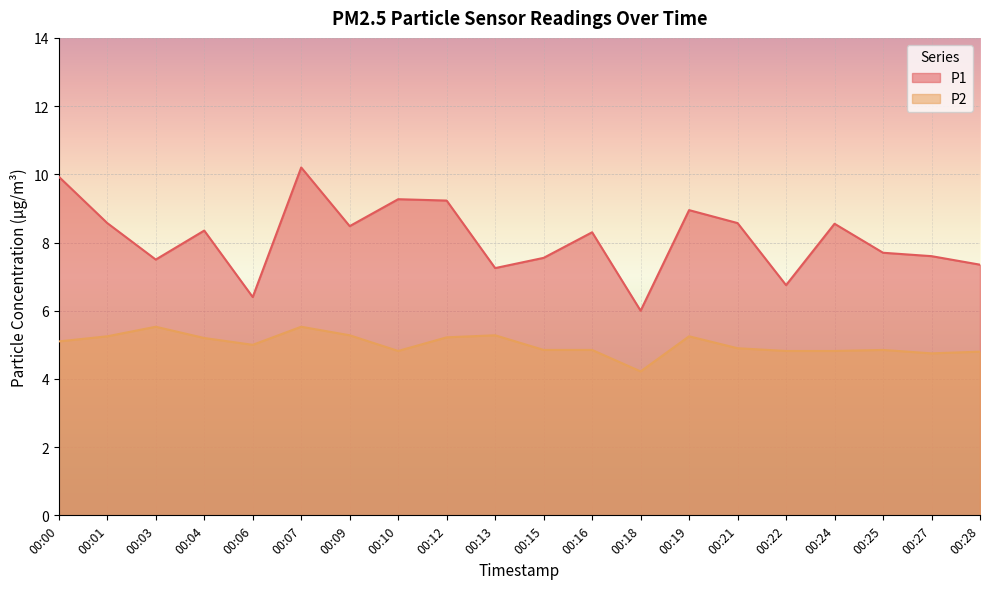

What is the minimum value shown in the chart?

4.2